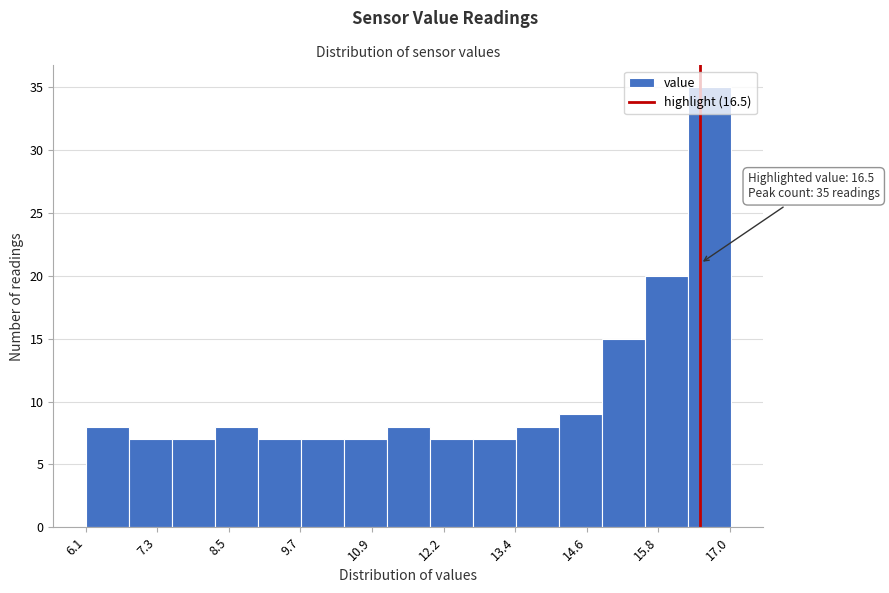

Read against the x-axis, roughly where is the centre of the tallest bar?

16.6